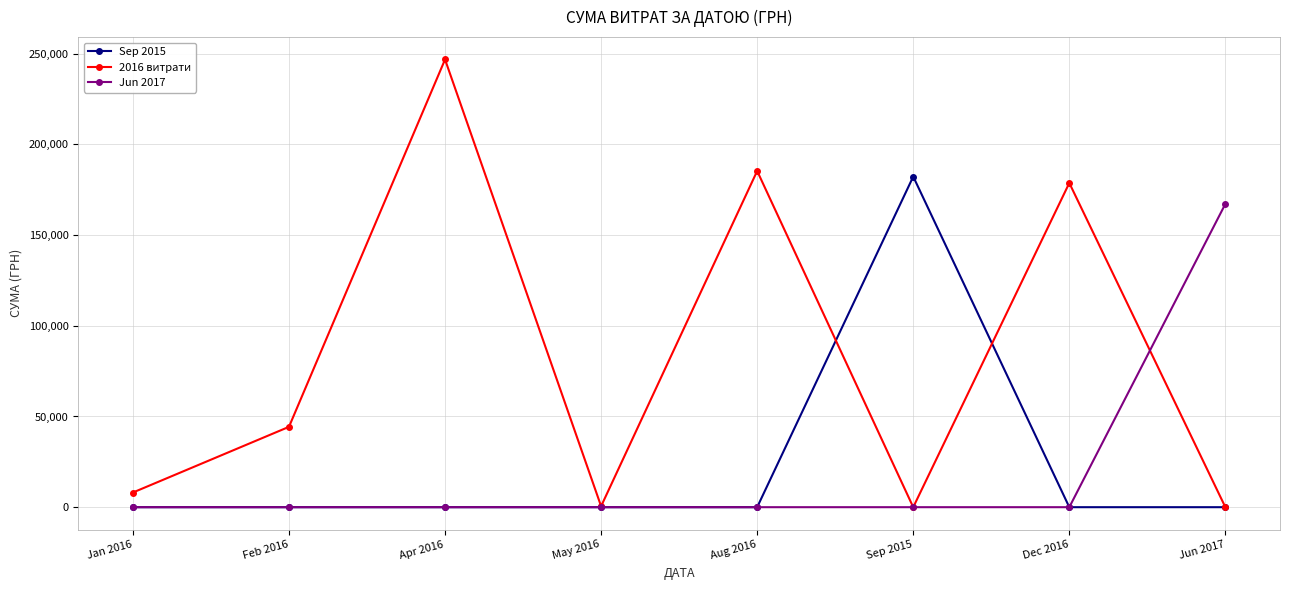

Is this an area chart (filled region under the line)?

No